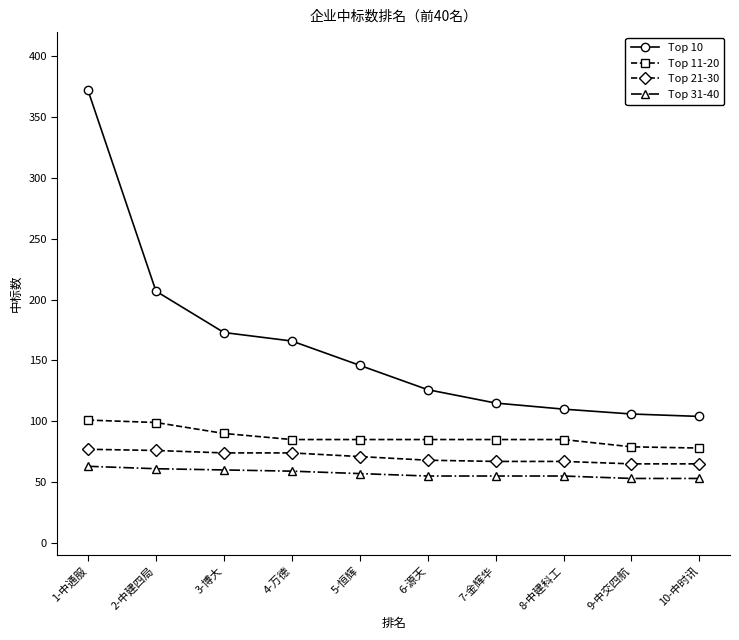

How many lines are shown in the chart?

4